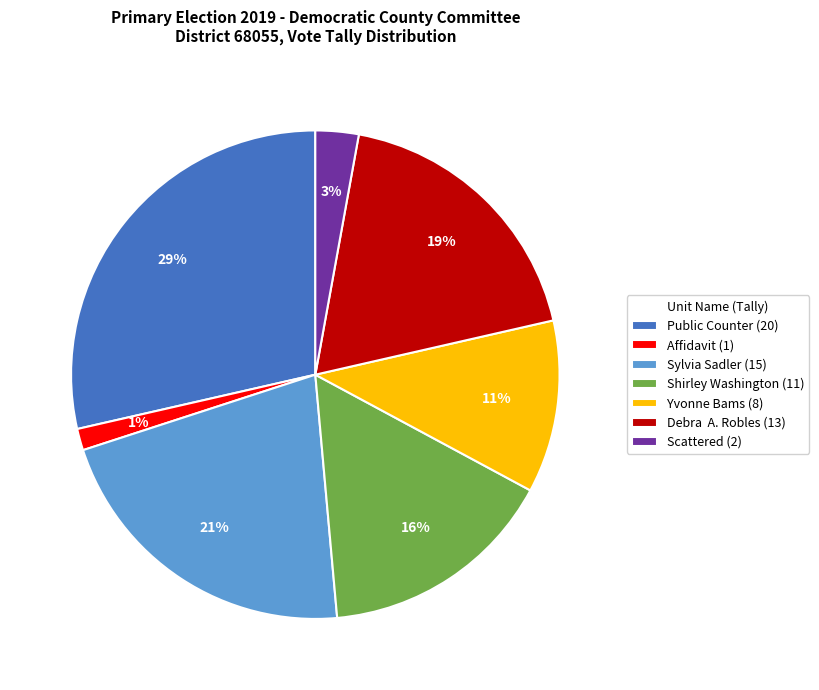

How many segments does this pie chart have?

7